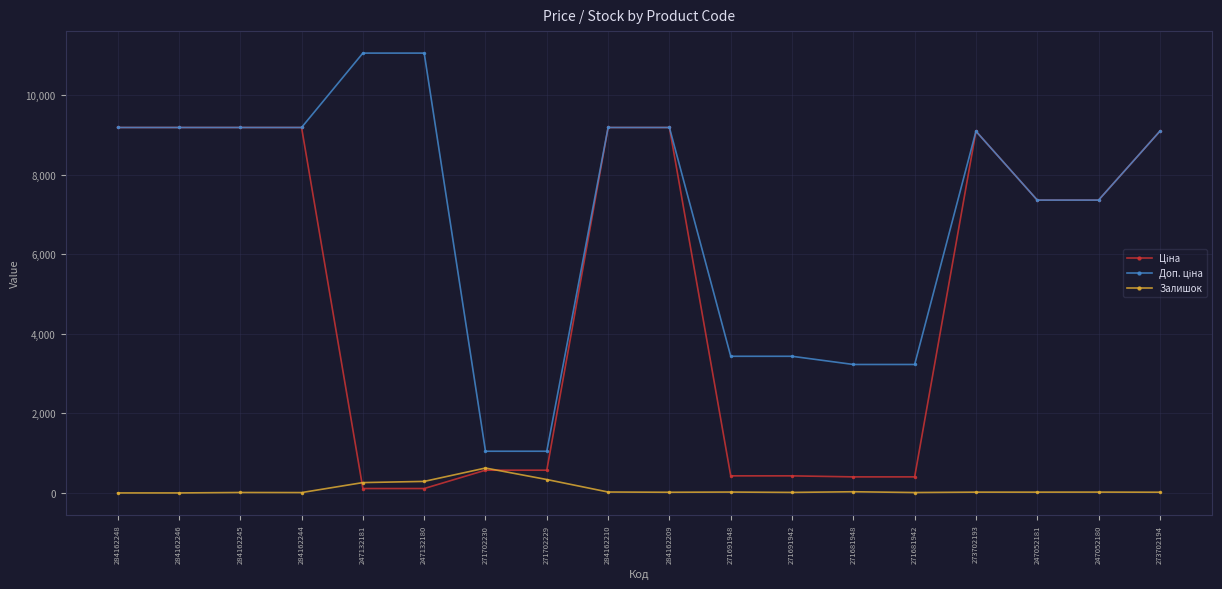

At how many categories does at least one series exceed 1795?

16